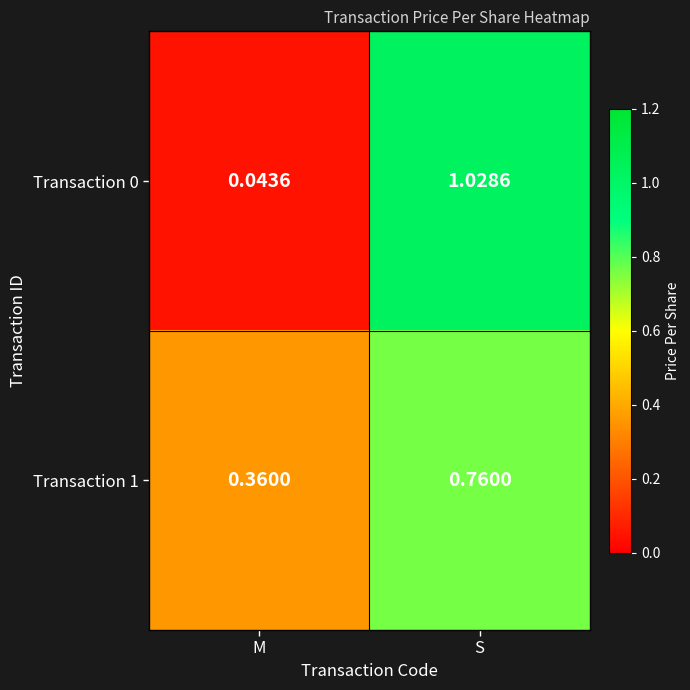

How many data points in Transaction 0 are less than 1?

1